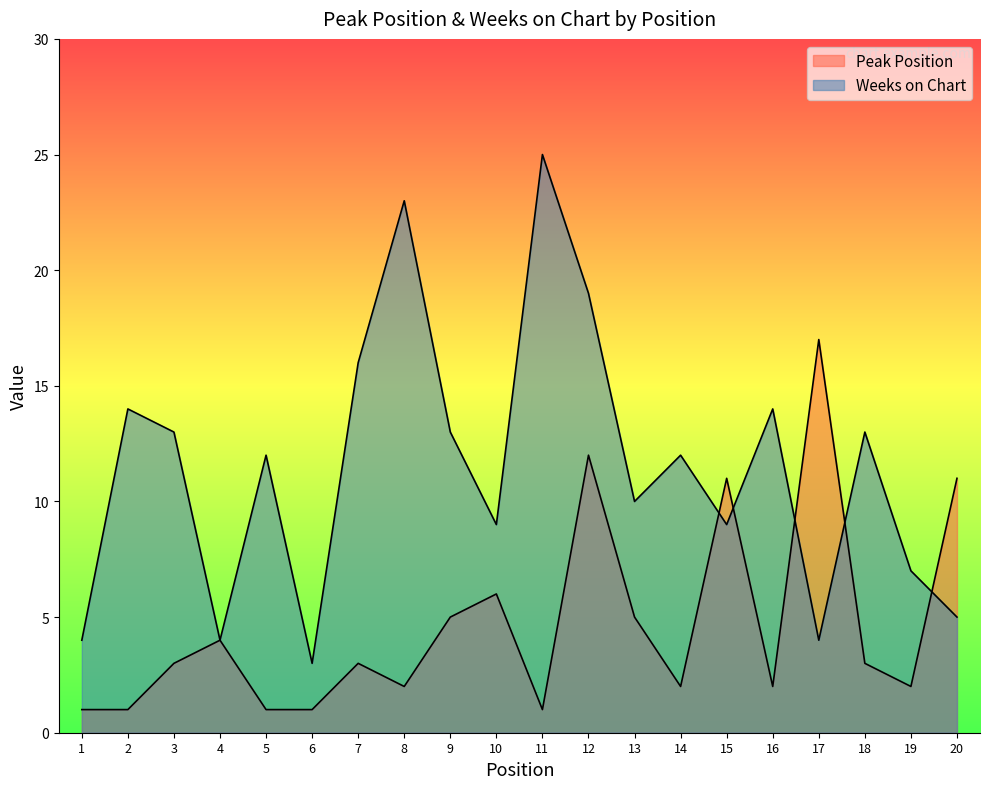

What are all the series names shown in the legend?

Peak Position, Weeks on Chart